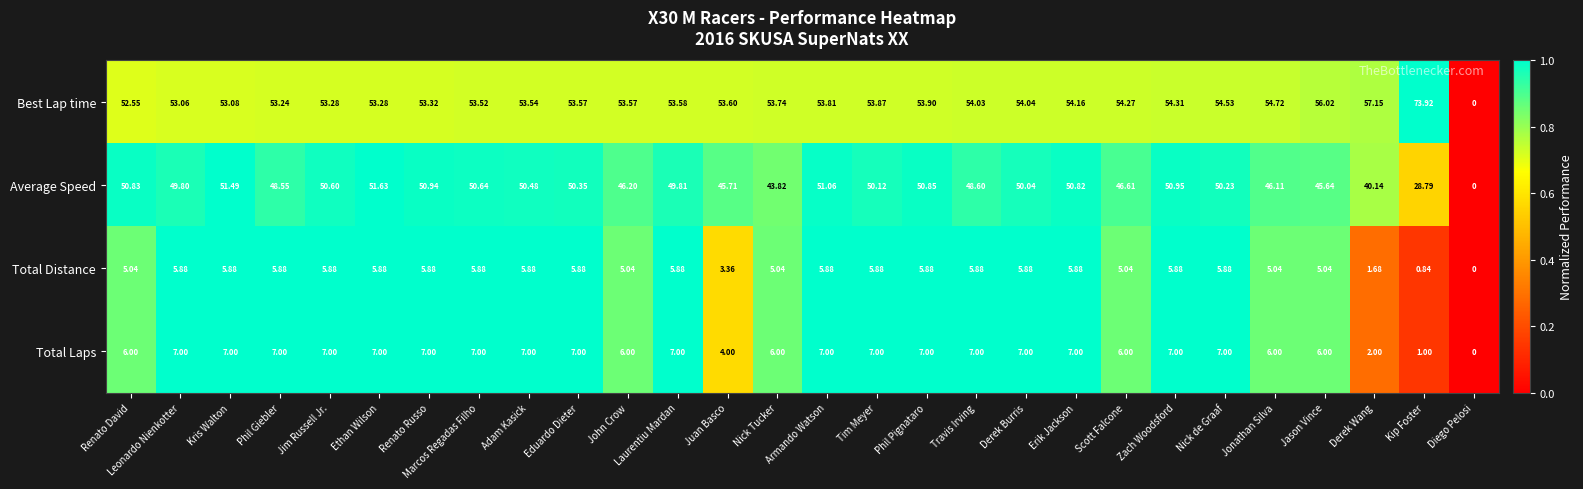

Which category has the lowest value across all series?

Diego Pelosi